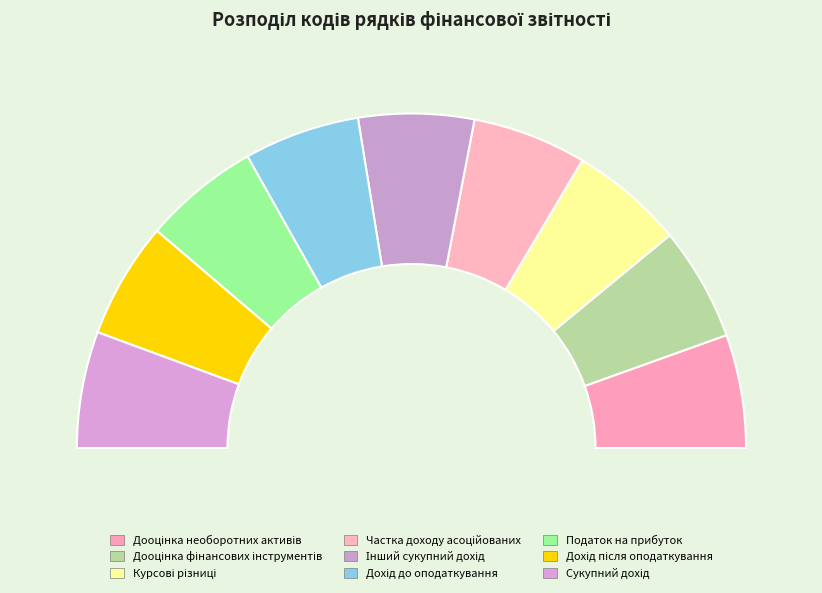

To the nearest percent, what is the combined percentage of Частка доходу асоційованих and Дооцінка фінансових інструментів?

22%